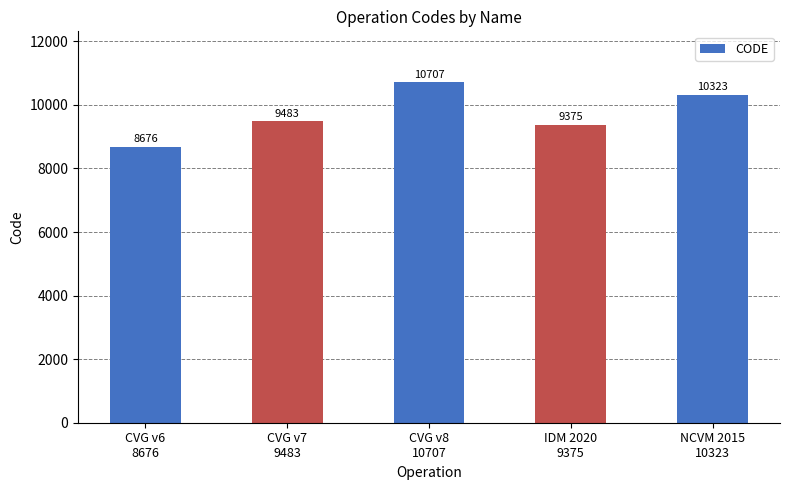

What is the average value?

9713